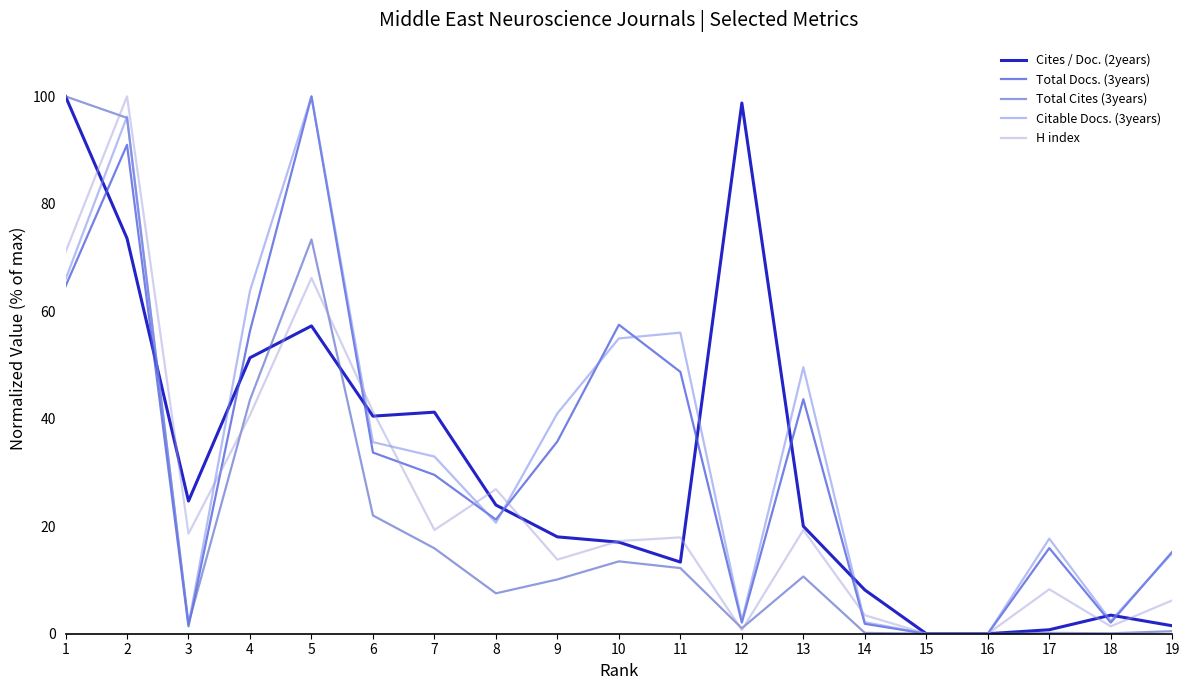

Reading left to right, transcribe all the data shown in this chart.

Cites / Doc. (2years): 100.0	73.6	24.7	51.4	57.3	40.5	41.2	24.0	18.0	17.0	13.3	98.8	20.0	8.1	0.0	0.0	0.7	3.5	1.5
Total Docs. (3years): 64.7	91.0	1.4	56.4	100.0	33.7	29.6	21.2	35.8	57.5	48.7	2.1	43.6	1.8	0.0	0.0	15.9	2.1	15.2
Total Cites (3years): 100.0	96.0	1.9	43.5	73.4	22.0	15.9	7.5	10.1	13.5	12.2	1.0	10.6	0.2	0.0	0.0	0.2	0.1	0.5
Citable Docs. (3years): 66.0	96.2	1.6	63.8	100.0	35.7	33.0	20.6	41.0	55.0	56.0	2.4	49.6	2.1	0.0	0.0	17.7	2.4	15.0
H index: 71.0	100.0	18.6	40.7	66.2	41.4	19.3	26.9	13.8	17.2	17.9	0.7	19.3	3.4	0.0	0.0	8.3	1.4	6.2